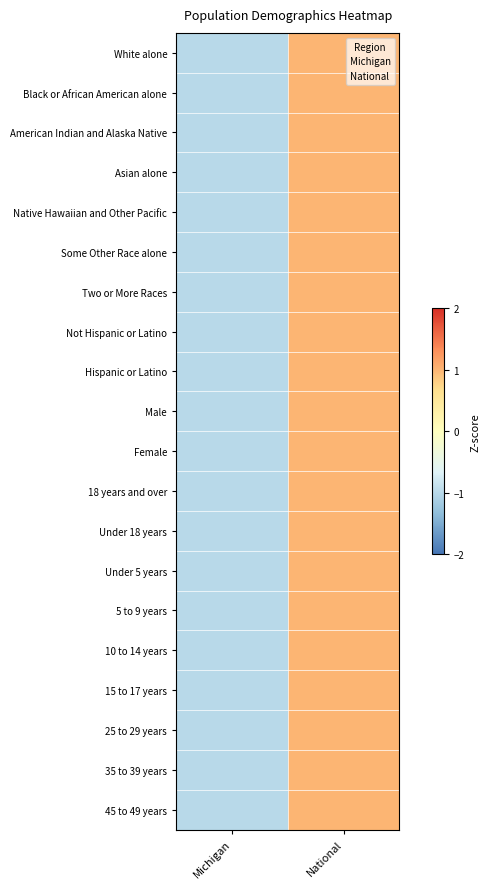

Reading left to right, transcribe all the data shown in this chart.

White alone: Michigan=-1	National=1
Black or African American alone: Michigan=-1	National=1
American Indian and Alaska Native: Michigan=-1	National=1
Asian alone: Michigan=-1	National=1
Native Hawaiian and Other Pacific: Michigan=-1	National=1
Some Other Race alone: Michigan=-1	National=1
Two or More Races: Michigan=-1	National=1
Not Hispanic or Latino: Michigan=-1	National=1
Hispanic or Latino: Michigan=-1	National=1
Male: Michigan=-1	National=1
Female: Michigan=-1	National=1
18 years and over: Michigan=-1	National=1
Under 18 years: Michigan=-1	National=1
Under 5 years: Michigan=-1	National=1
5 to 9 years: Michigan=-1	National=1
10 to 14 years: Michigan=-1	National=1
15 to 17 years: Michigan=-1	National=1
25 to 29 years: Michigan=-1	National=1
35 to 39 years: Michigan=-1	National=1
45 to 49 years: Michigan=-1	National=1